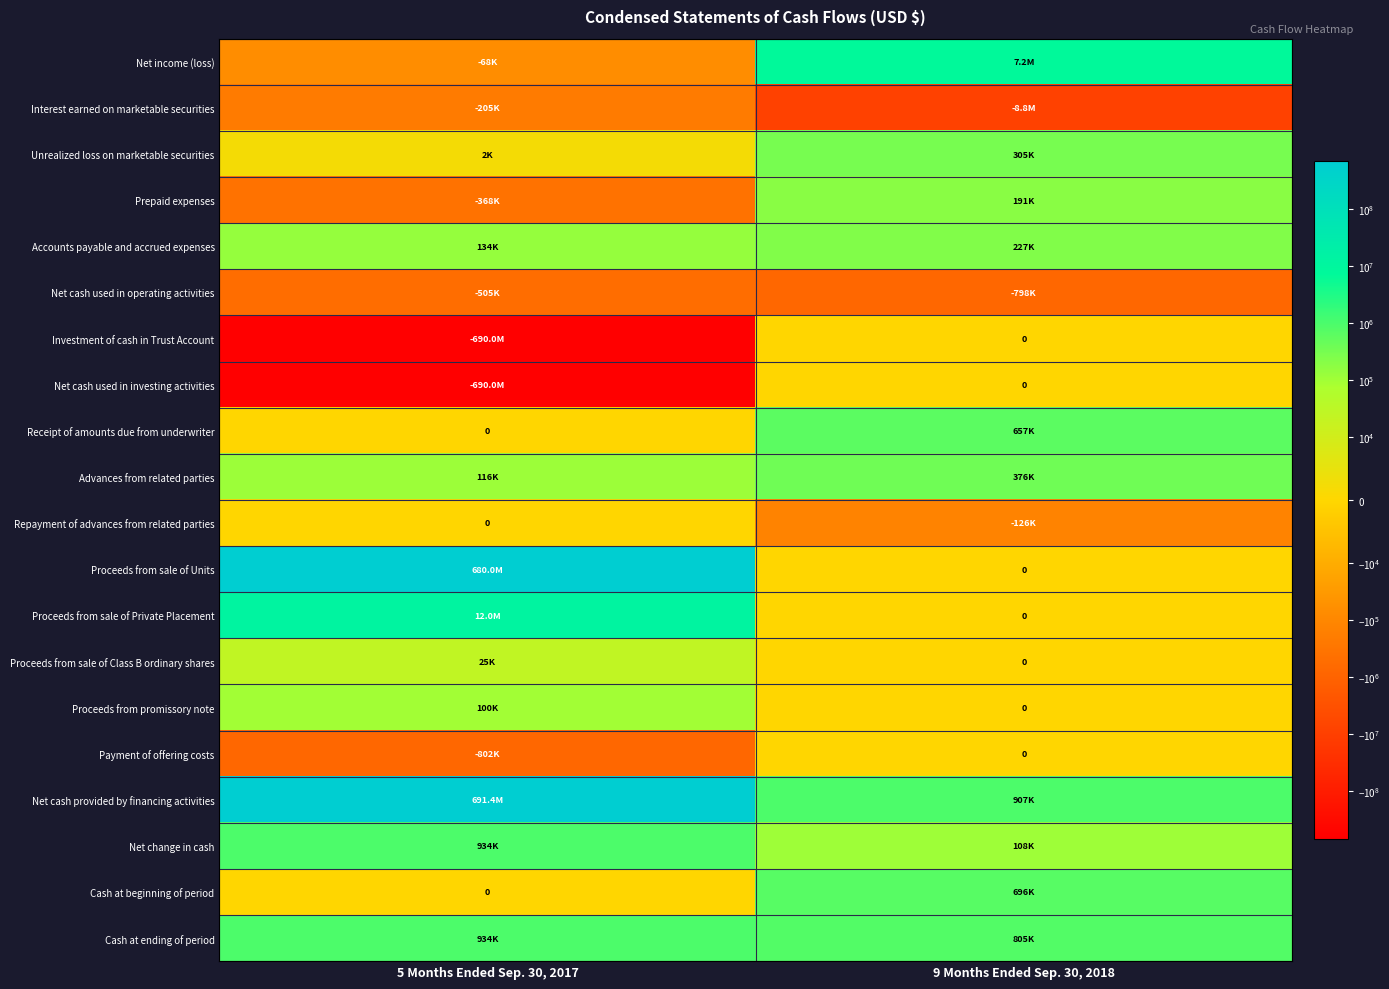

What is the total value across all series at 5 Months Ended Sep. 30, 2017?

3735052